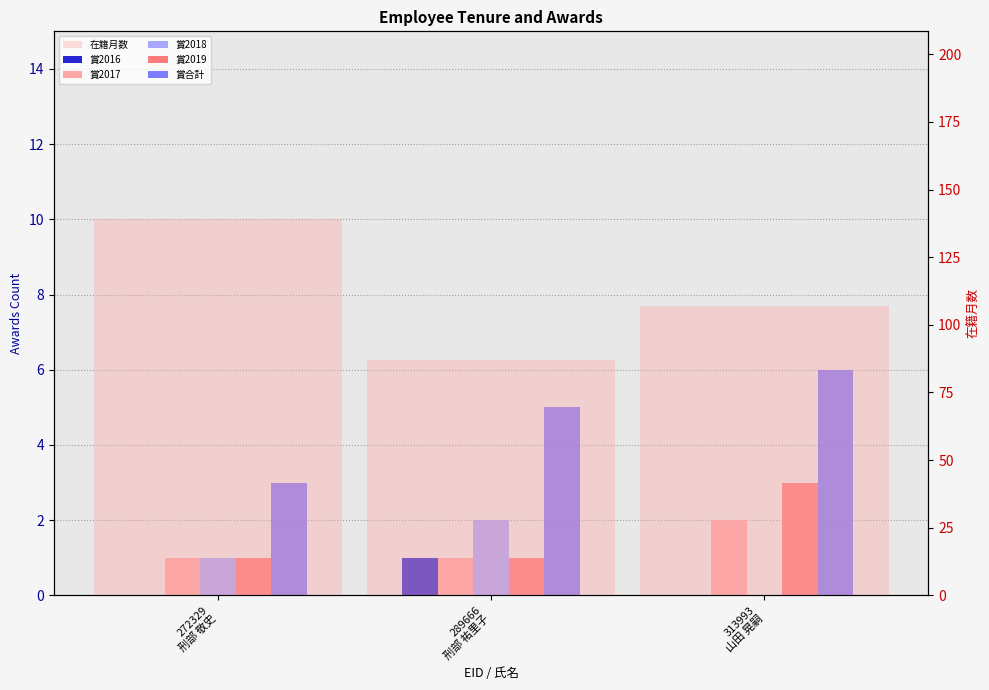

At which label does 在籍月数 first exceed 107?

272329
刑部 敬史